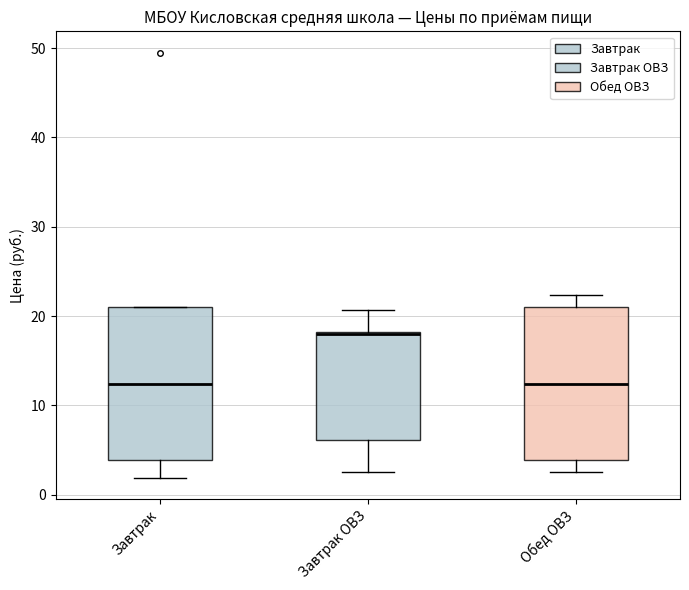

Reading left to right, read every box against the y-axis: the position of its median line, the range the box covers, and the ends of its whiskers. The values are not printed on the chart, so give them approximately, as read against the axis.

Завтрак: median 12, box 4 to 21, whiskers 2 to 21
Завтрак ОВЗ: median 18 (drawn on the box's upper edge), box 6 to 18, whiskers 3 to 21
Обед ОВЗ: median 12, box 4 to 21, whiskers 3 to 22